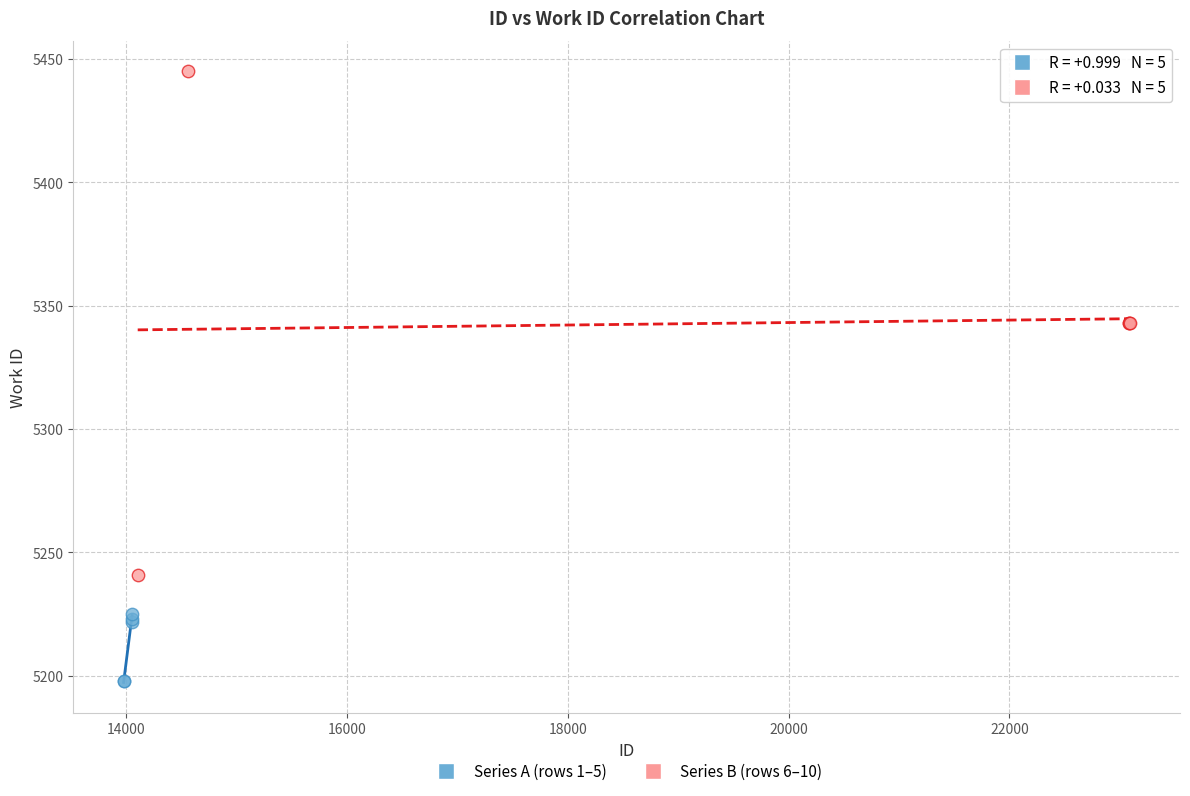

Which series has the largest Y range (max minus min)?

Series B (rows 6–10)